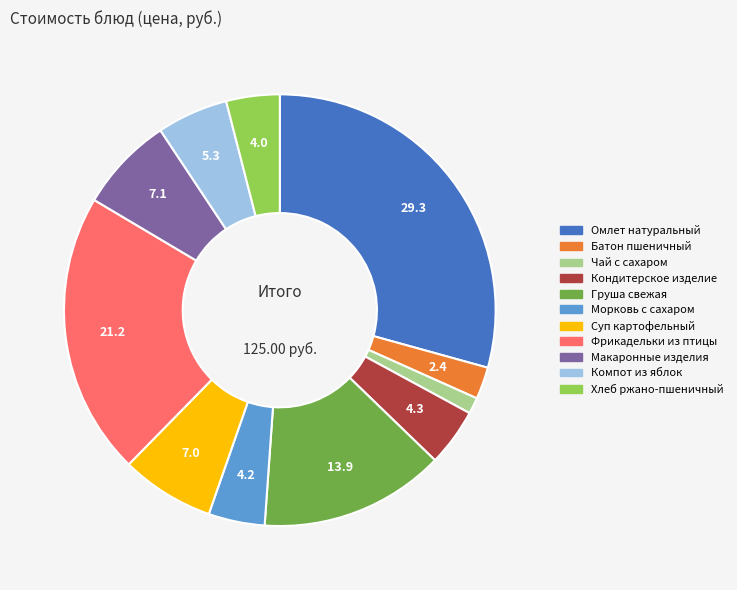

Do Суп картофельный and Груша свежая together represent more than half of the pie?

No